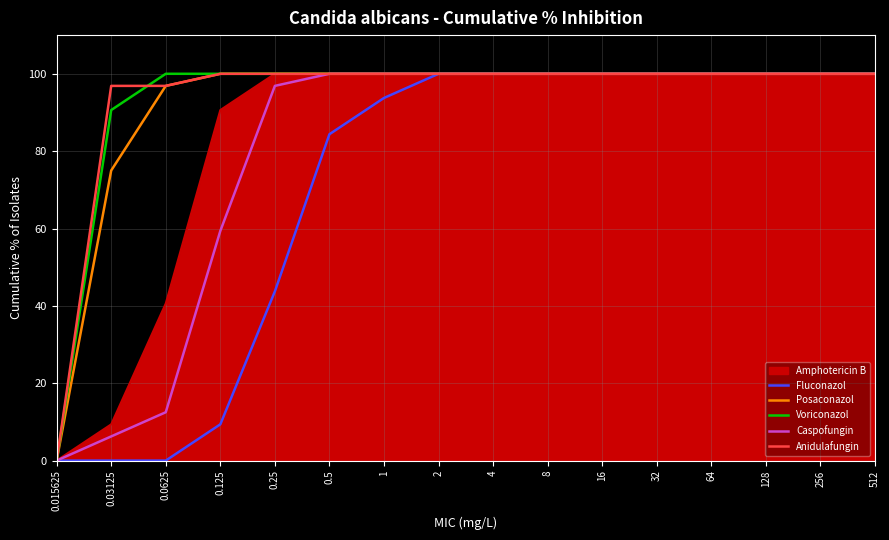

Is it true that Anidulafungin equals 53.0 at 2?

False